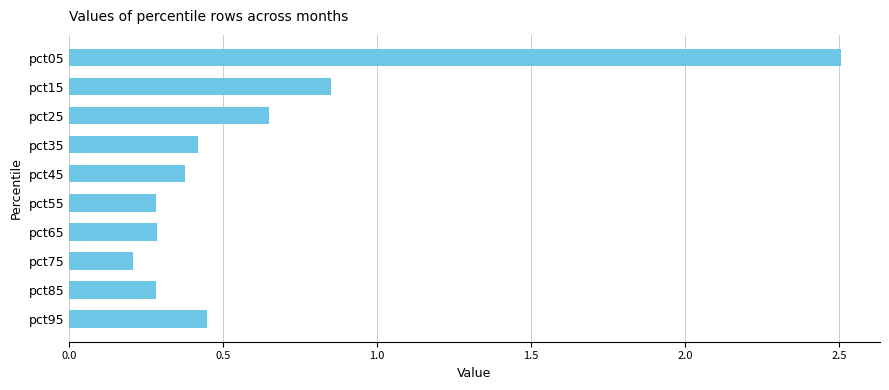

The chart shows a value of 0.3 at pct55. True or false?

True